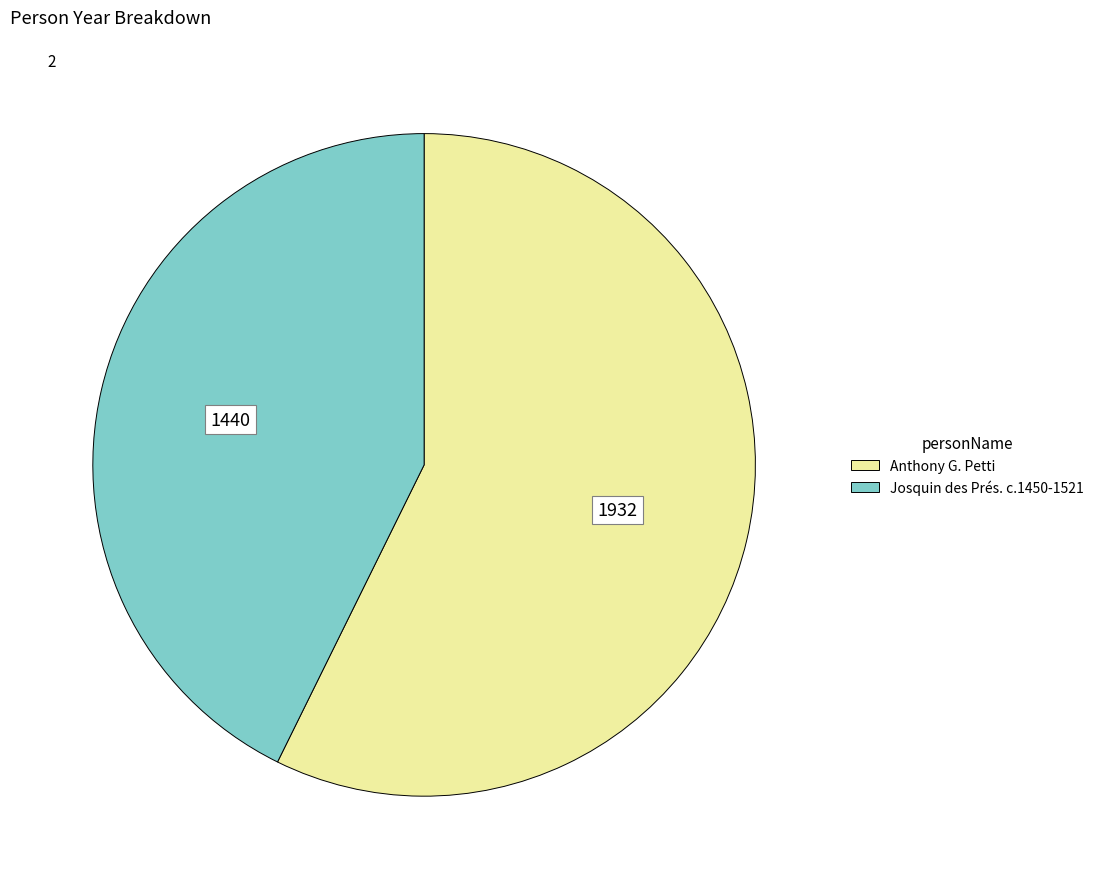

Which category accounts for the majority?

Anthony G. Petti